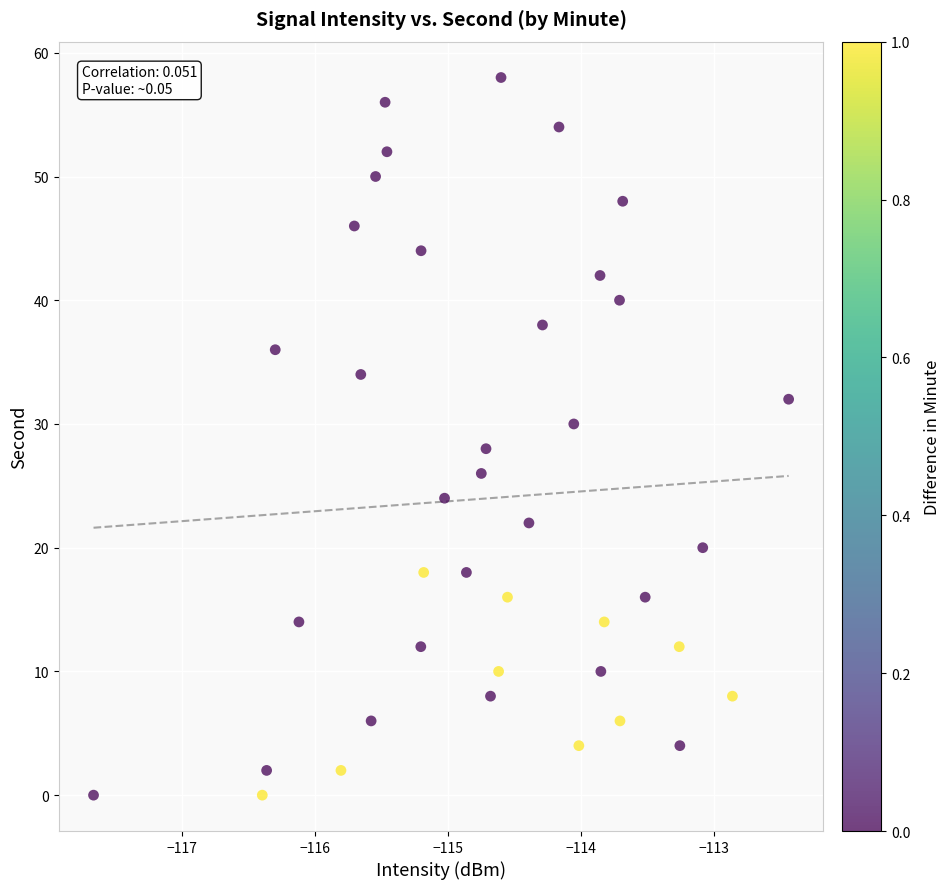

What is the range of Y values (max minus min)?

58